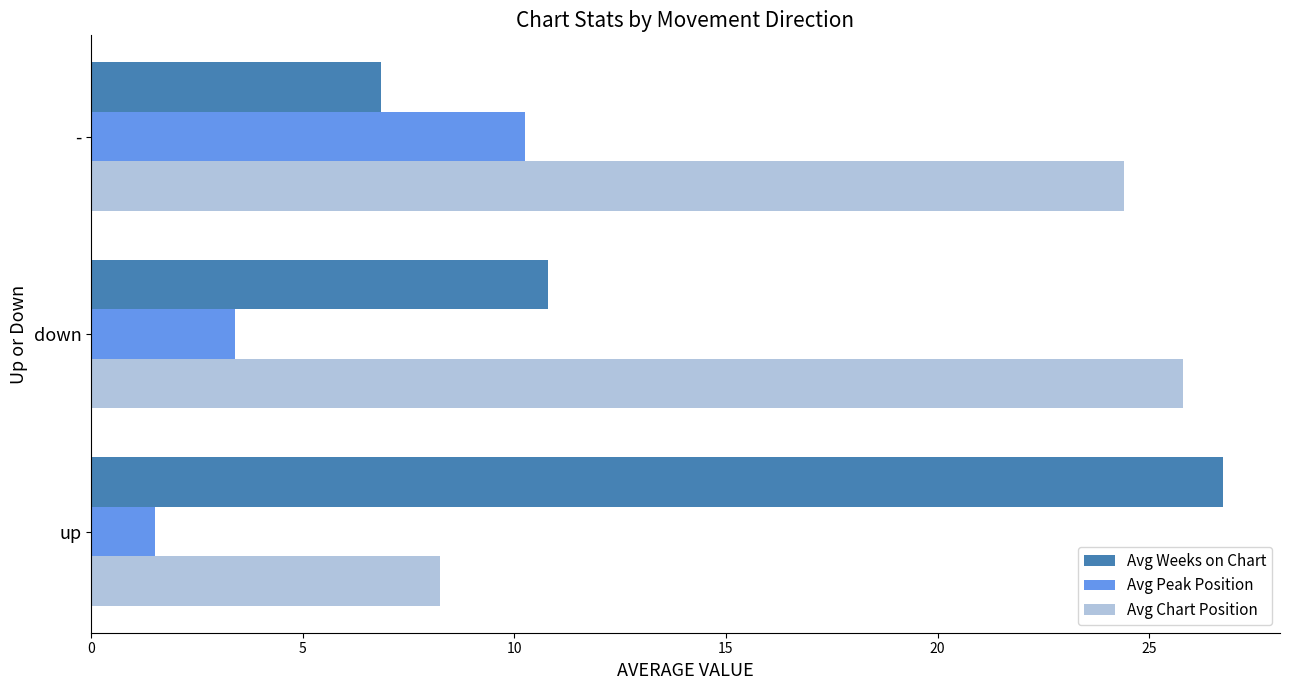

List the series in order of their overall mean, highest first.

Avg Chart Position, Avg Weeks on Chart, Avg Peak Position